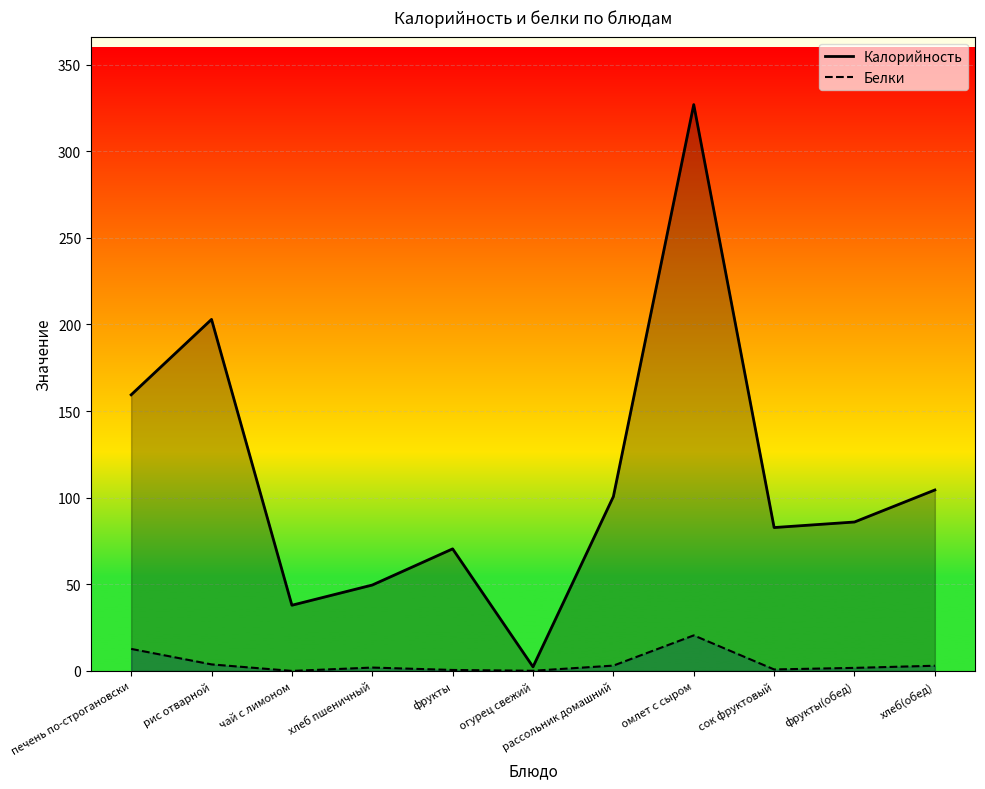

What is the sum of all Калорийность values?

1223.7